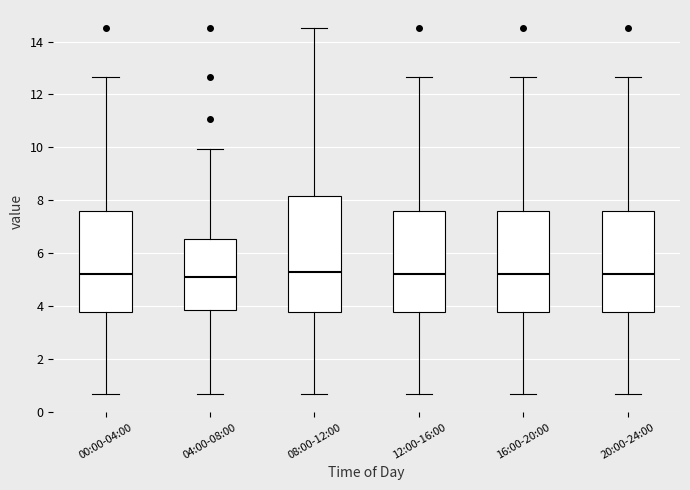

Where is the upper edge of the box for 20:00-24:00 on the y-axis? The values are not printed on the chart, so give them approximately, as read against the axis.

7.6